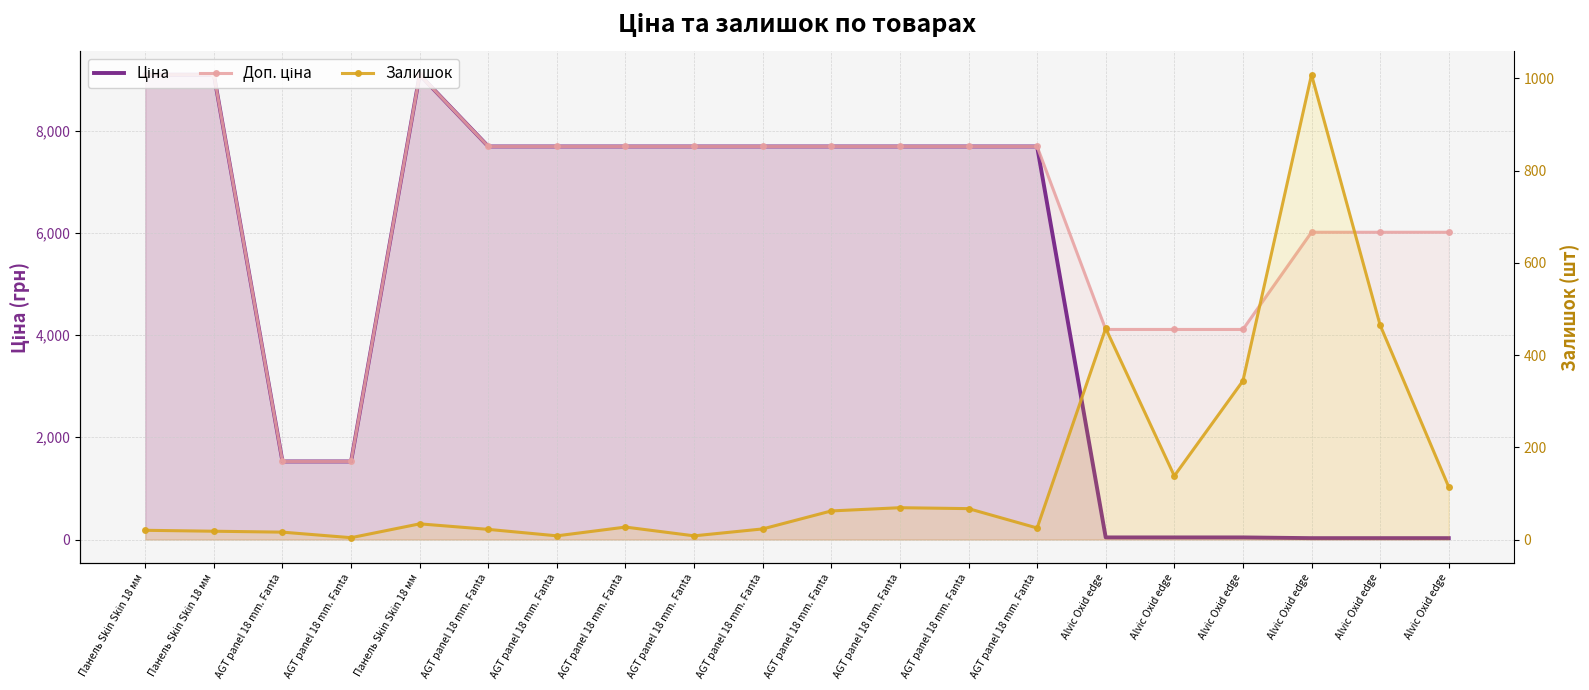

How many interior local peaks does the Доп. ціна series have?

1